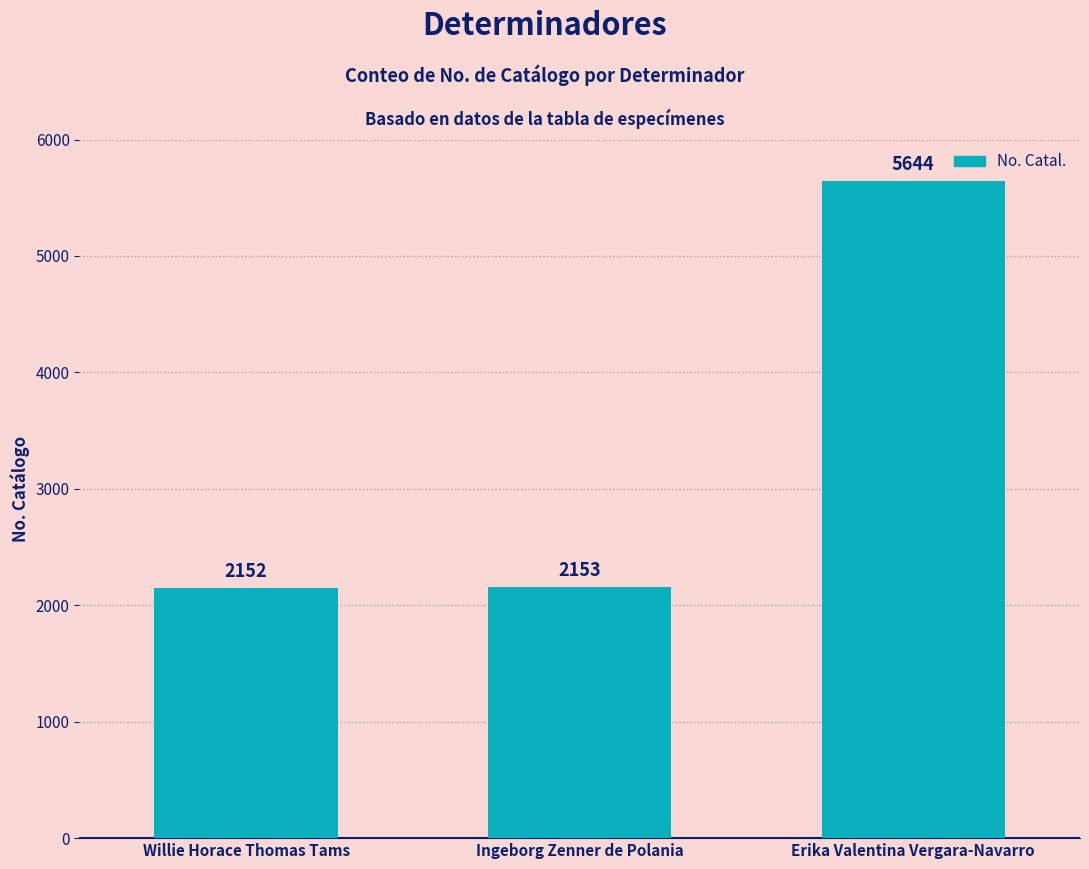

The chart shows a value of 7992 at Erika Valentina Vergara-Navarro. True or false?

False